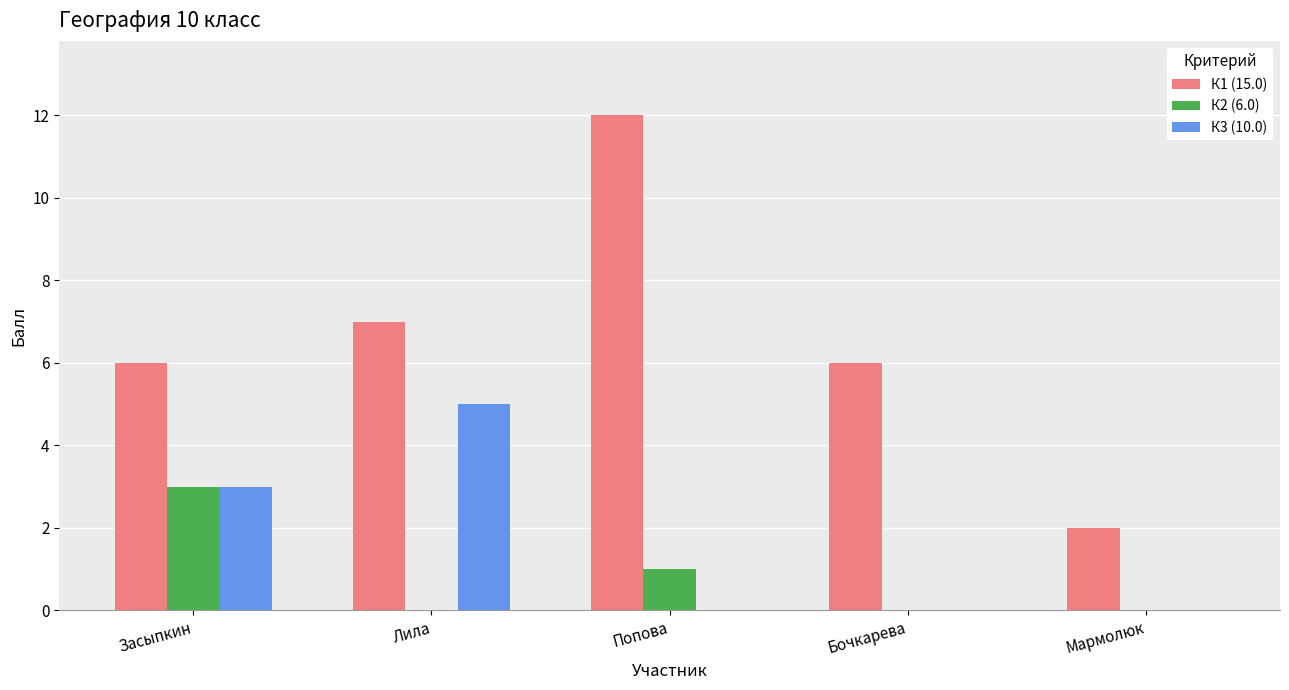

Between Попова and Бочкарева, which series saw the biggest shift?

К1 (15.0)